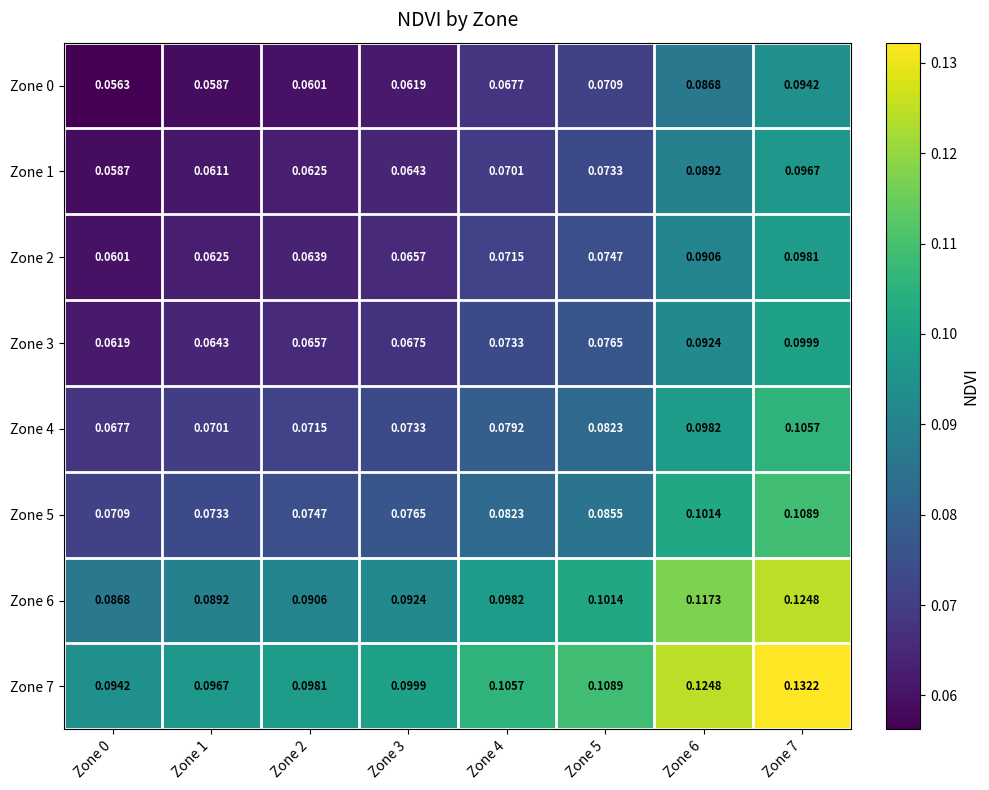

How many distinct data groups are displayed?

8